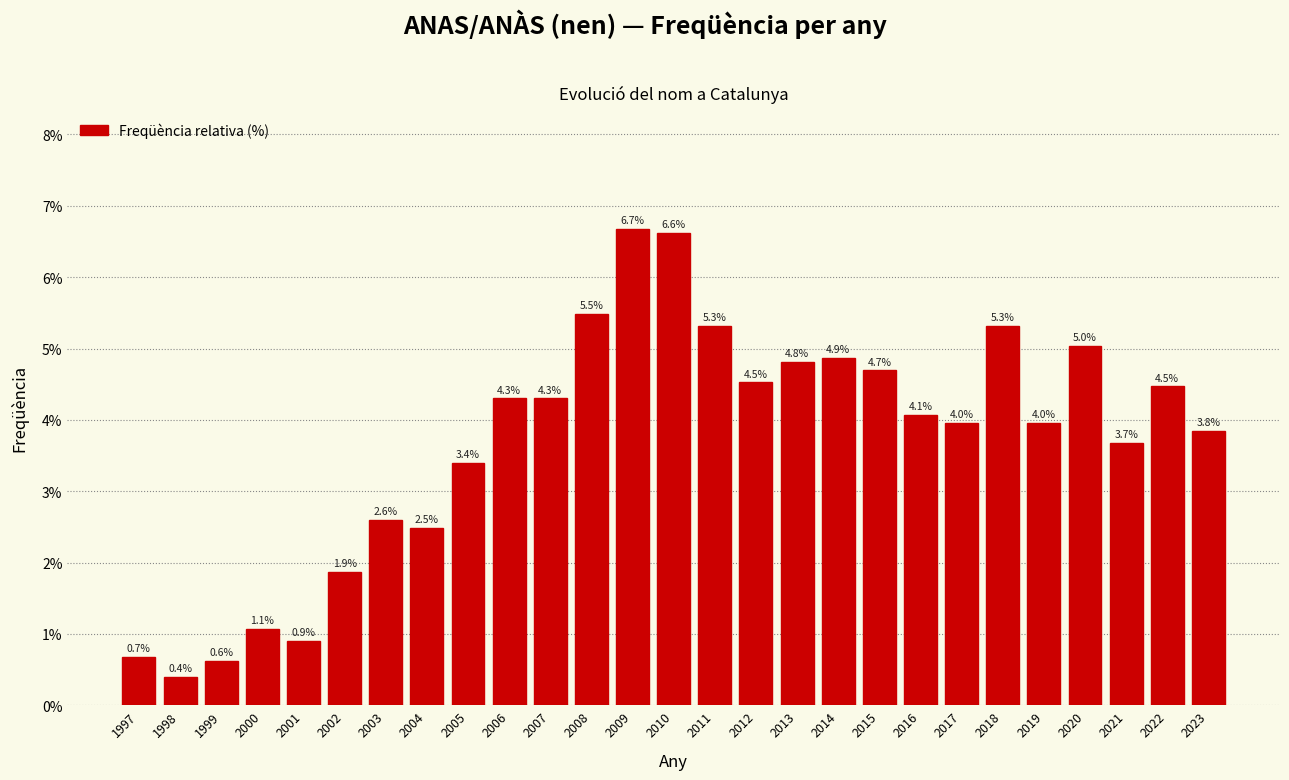

Reading left to right, list all the values displayed in this chart.

1997=0.7	1998=0.4	1999=0.6	2000=1.1	2001=0.9	2002=1.9	2003=2.6	2004=2.5	2005=3.4	2006=4.3	2007=4.3	2008=5.5	2009=6.7	2010=6.6	2011=5.3	2012=4.5	2013=4.8	2014=4.9	2015=4.7	2016=4.1	2017=4.0	2018=5.3	2019=4.0	2020=5.0	2021=3.7	2022=4.5	2023=3.8